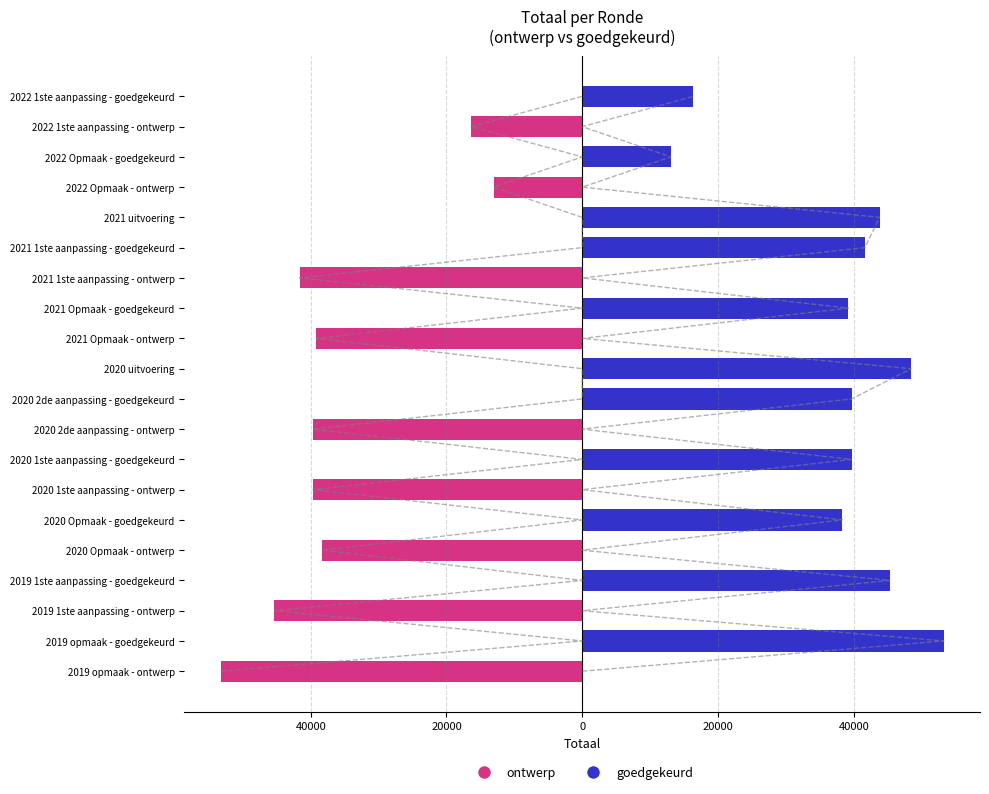

Are the bars horizontal?

Yes